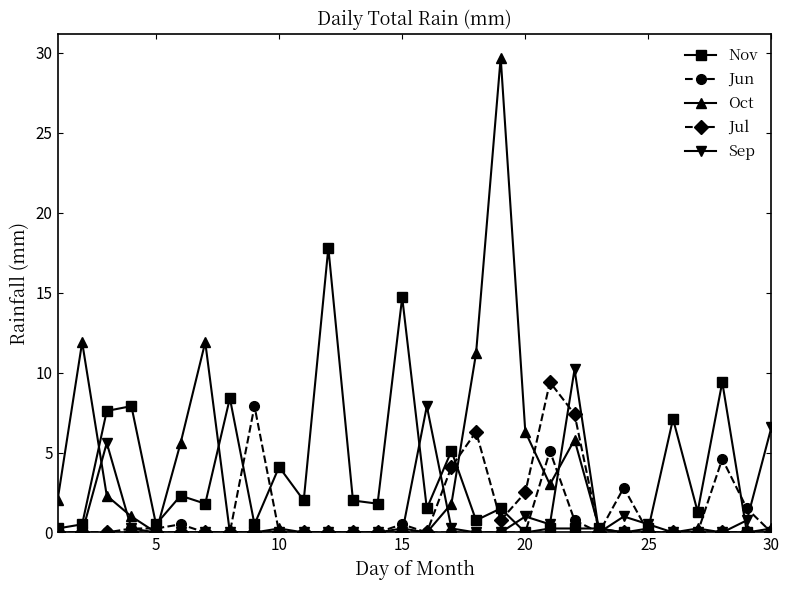

True or false: Sep has more than 0 points higher than both neighbors.

True